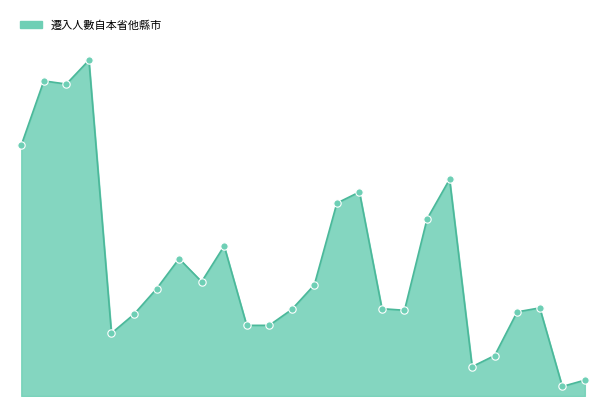

Does the chart have visible grid lines?

No